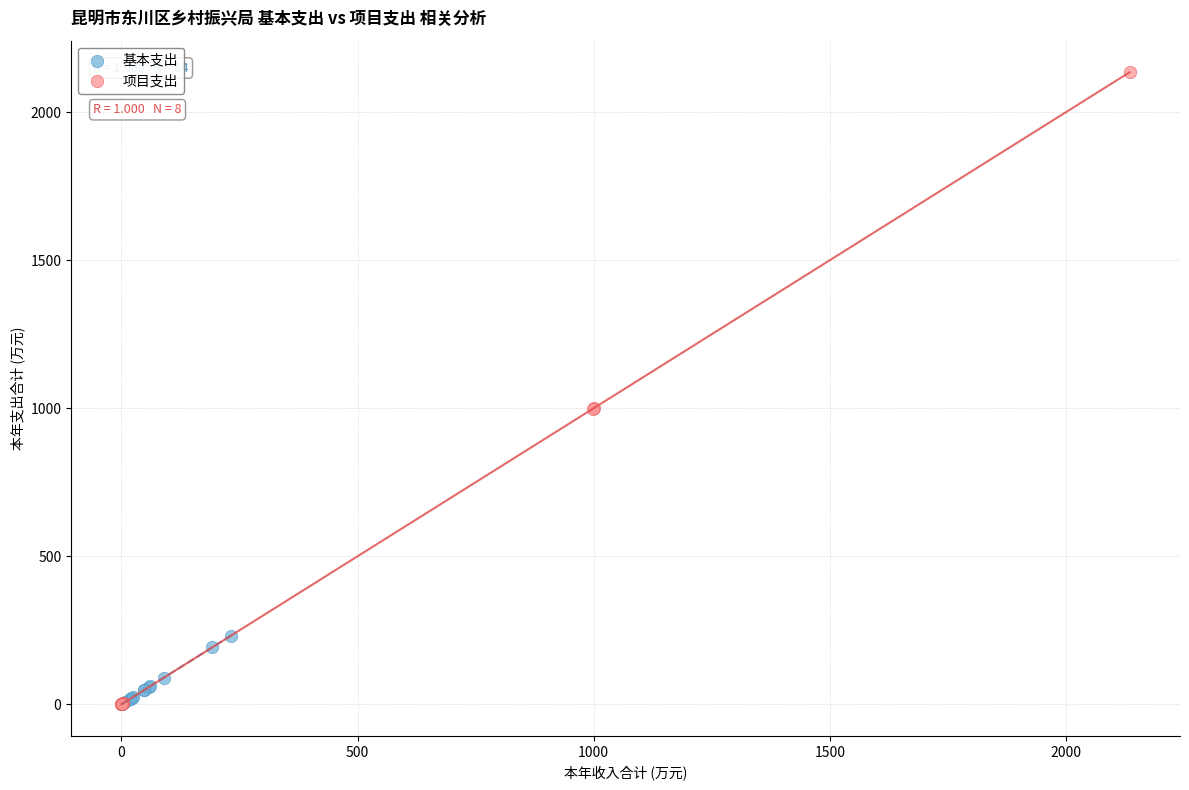

Which series has the largest Y range (max minus min)?

项目支出